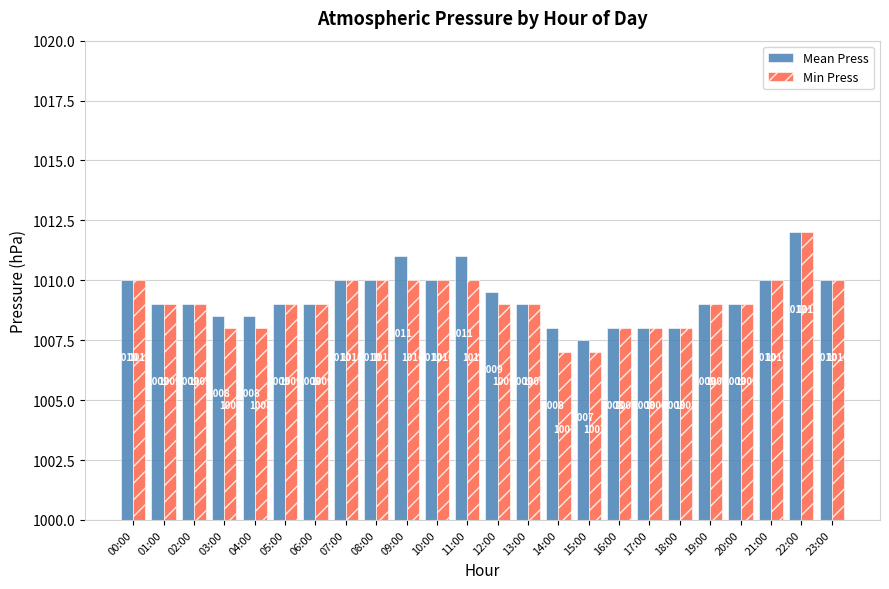

The Mean Press series shows 659.0 at 08:00. True or false?

False